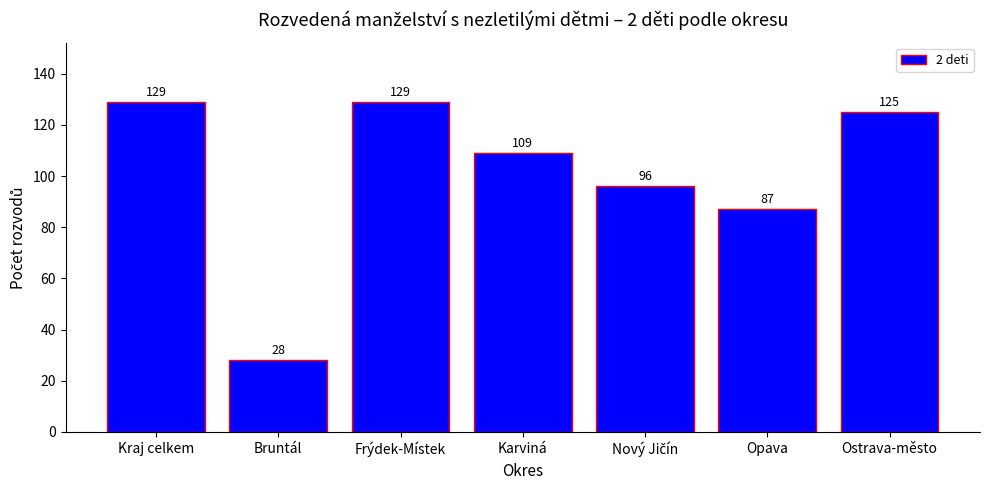

Reading right to left, extract all data points from this chart.

125	87	96	109	129	28	129